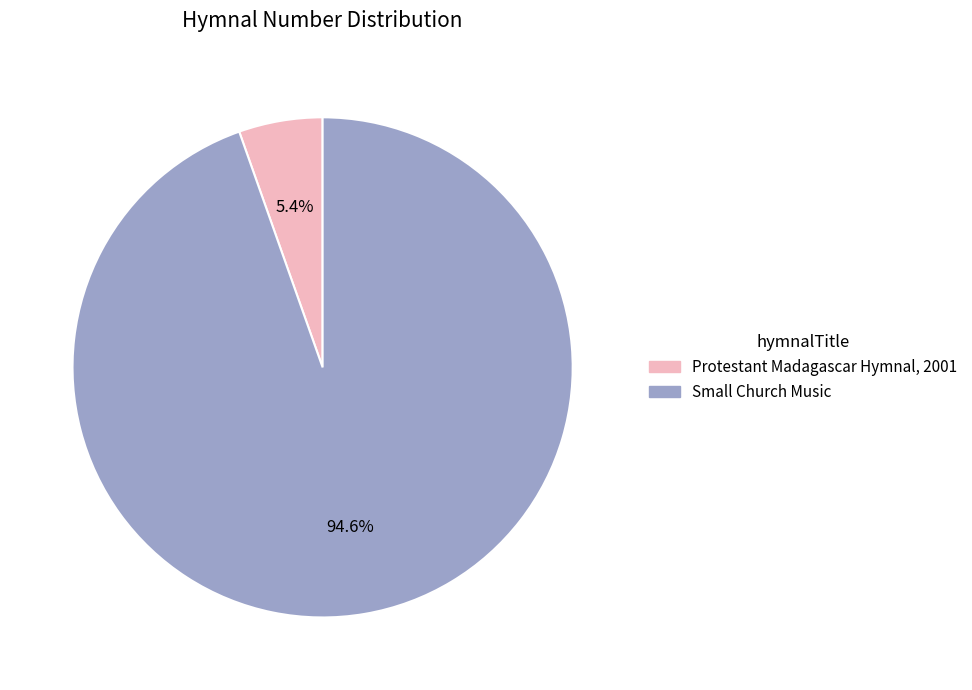

How many segments does this pie chart have?

2